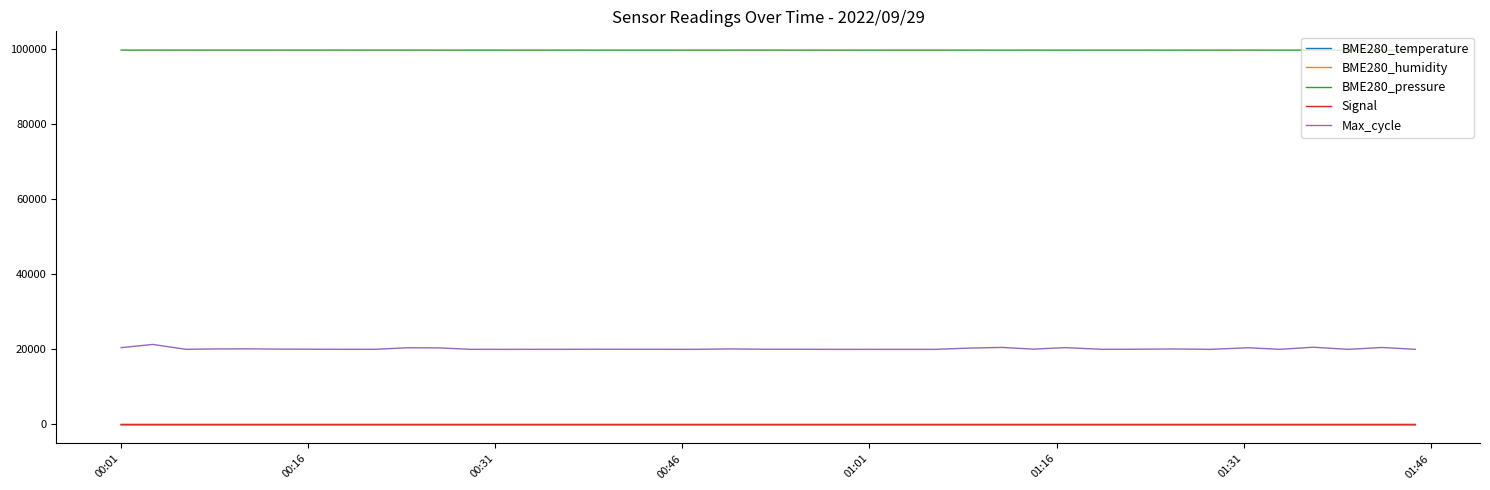

Which series has the widest spread of values?

Max_cycle